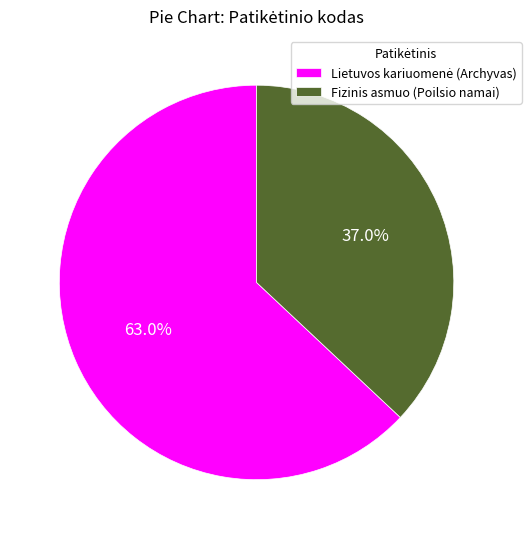

What portion of the pie excludes Fizinis asmuo (Poilsio namai)?

63.0%